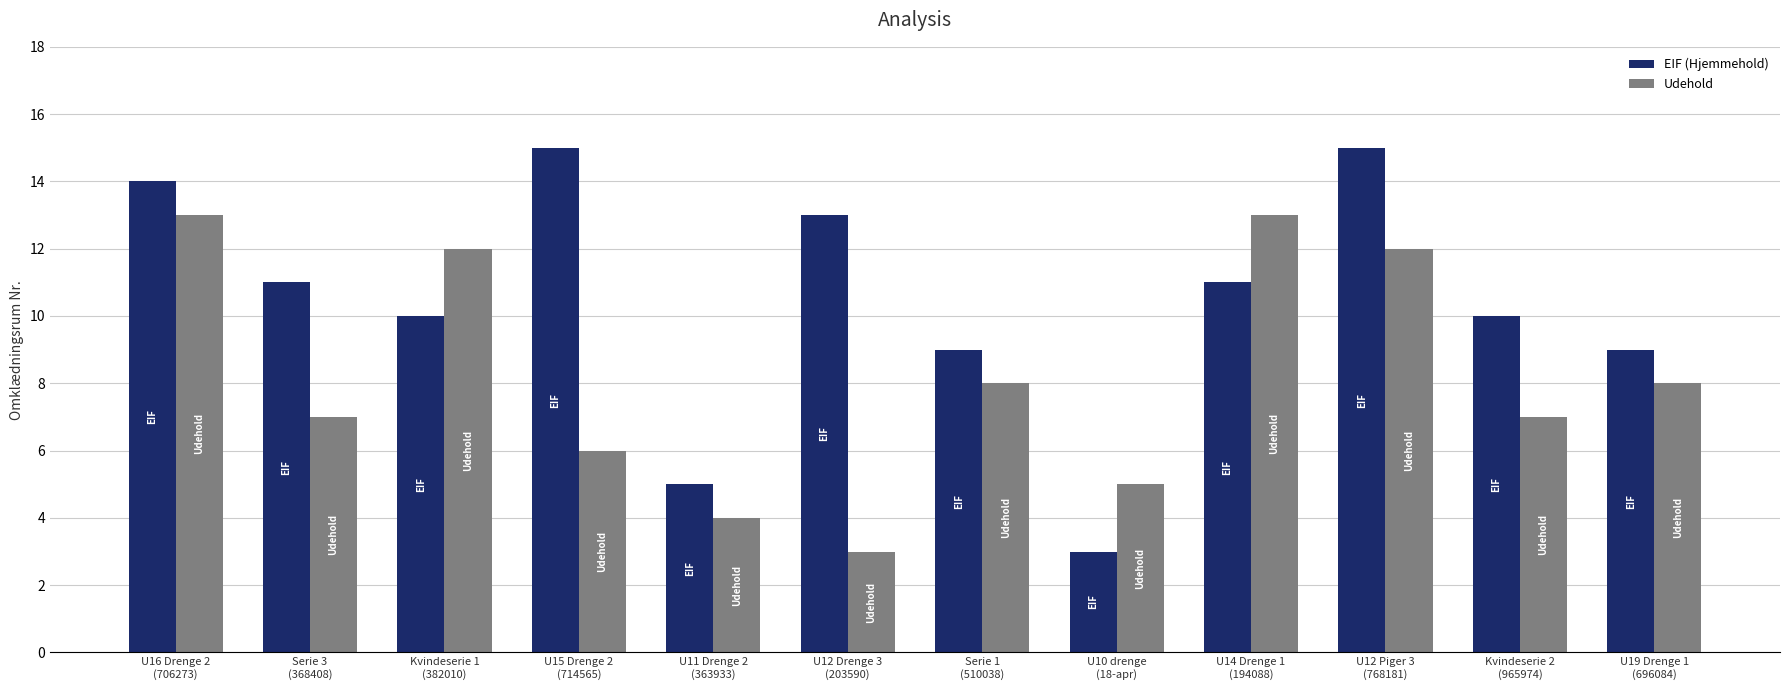

Read the Udehold value at Serie 1
(510038).

8